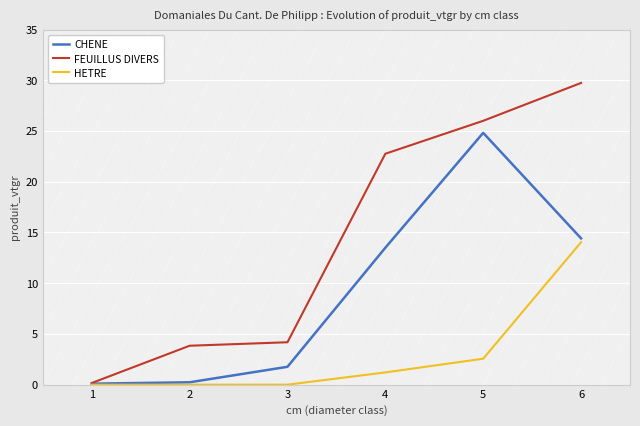

At which category is the sum across all series the highest?

6